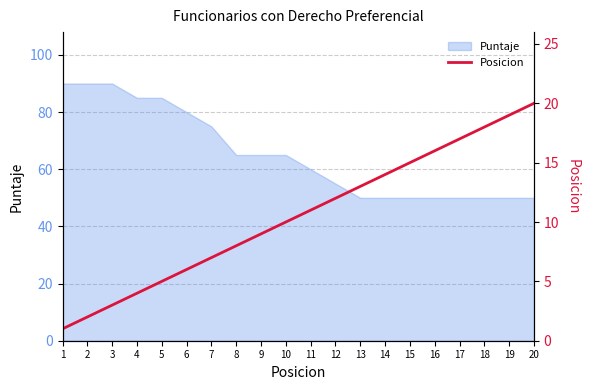

How many data points does each series have?

20